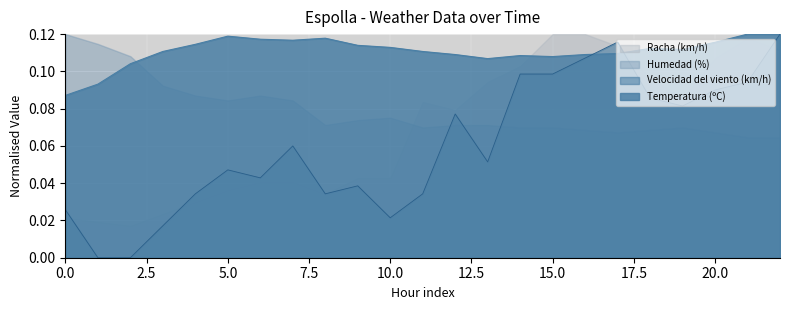

How many times do Humedad (%) and Racha (km/h) cross each other?

1